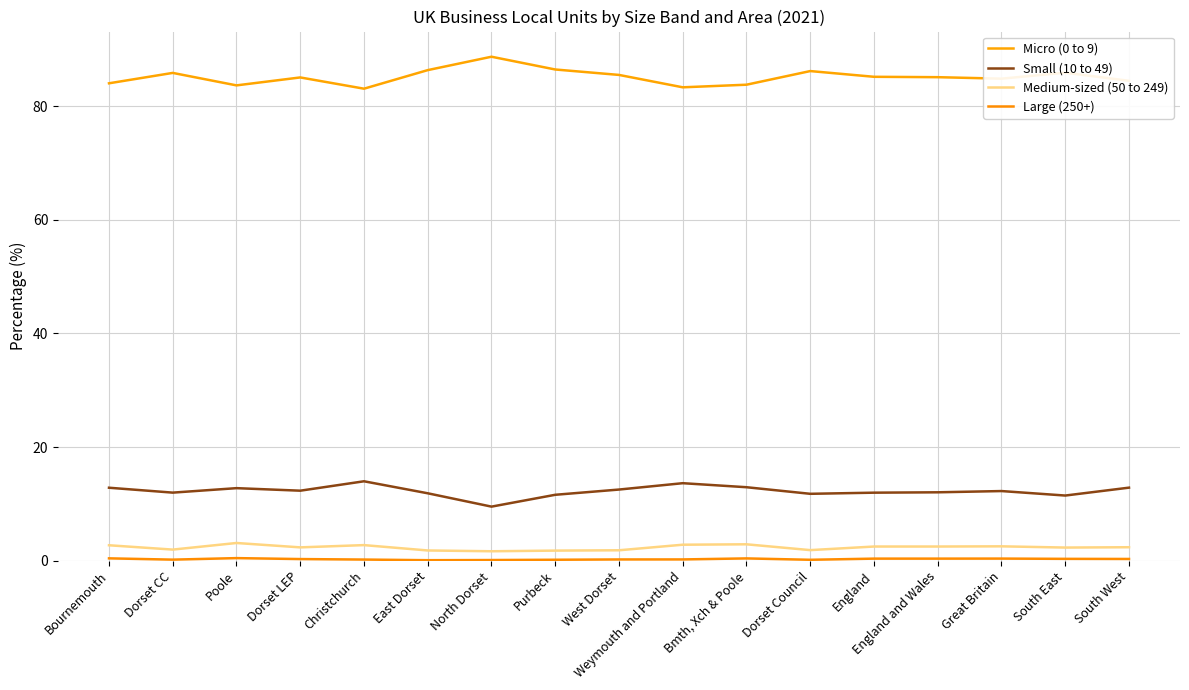

What is the minimum value for Medium-sized (50 to 249)?

1.7